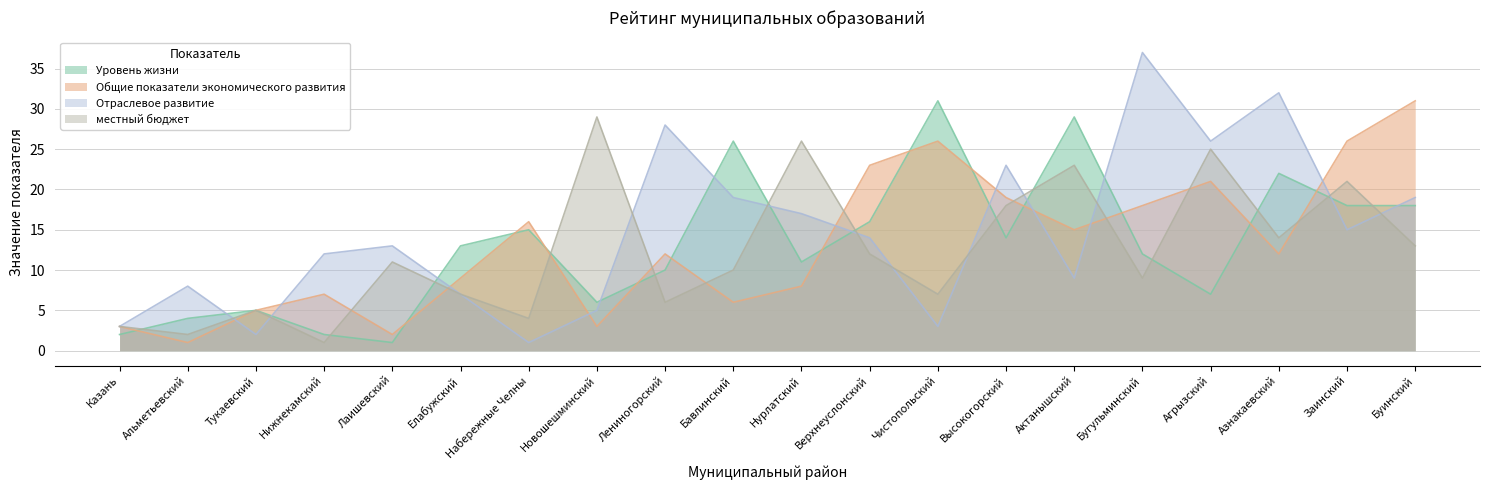

How many data points in Отраслевое развитие are less than 14?

10